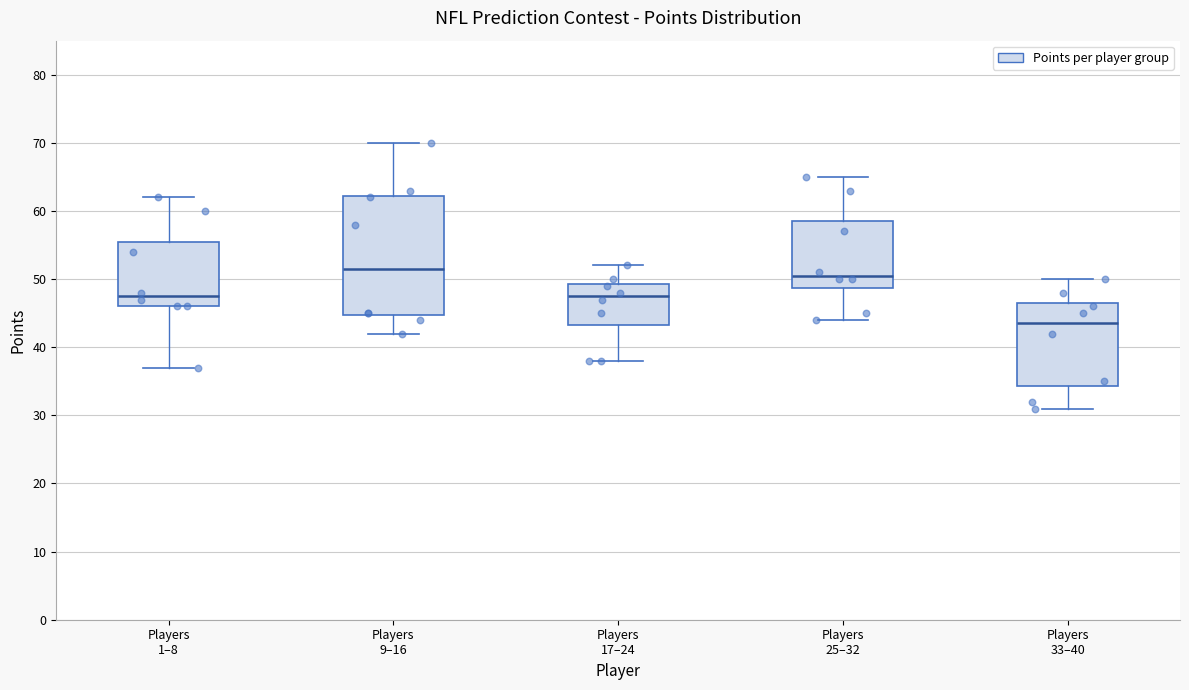

Reading left to right, read every box against the y-axis: the position of its median line, the range the box covers, and the ends of its whiskers. The values are not printed on the chart, so give them approximately, as read against the axis.

Players 1–8: median 48, box 46 to 56, whiskers 37 to 62
Players 9–16: median 52, box 45 to 62, whiskers 42 to 70
Players 17–24: median 48, box 43 to 49, whiskers 38 to 52
Players 25–32: median 51, box 49 to 59, whiskers 44 to 65
Players 33–40: median 44, box 34 to 47, whiskers 31 to 50